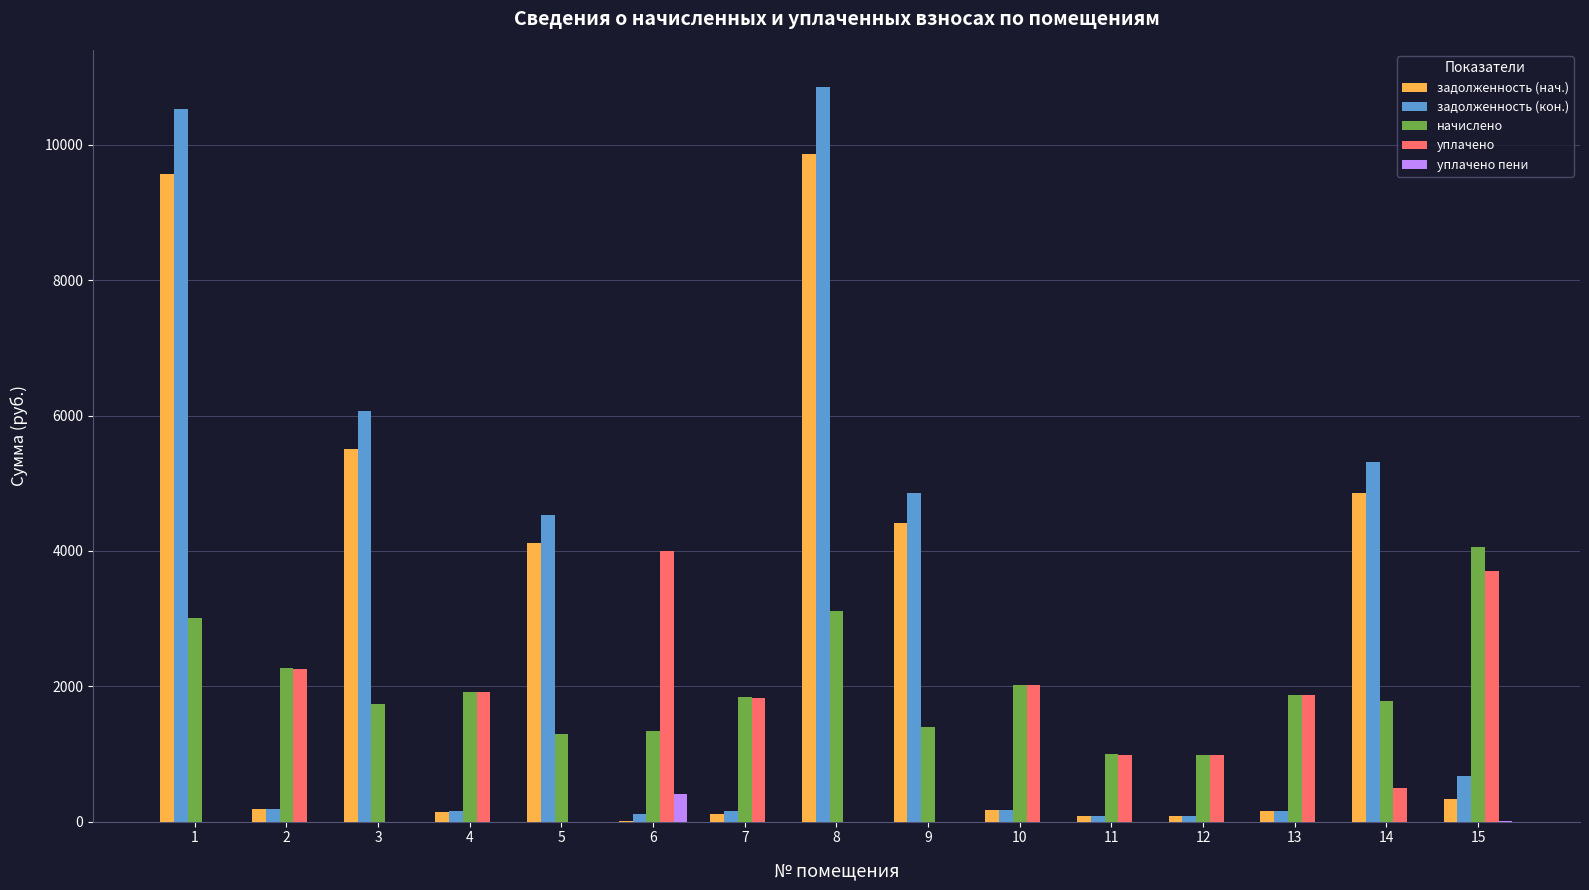

Where is задолженность (кон.) nearest to the value 5470?

14